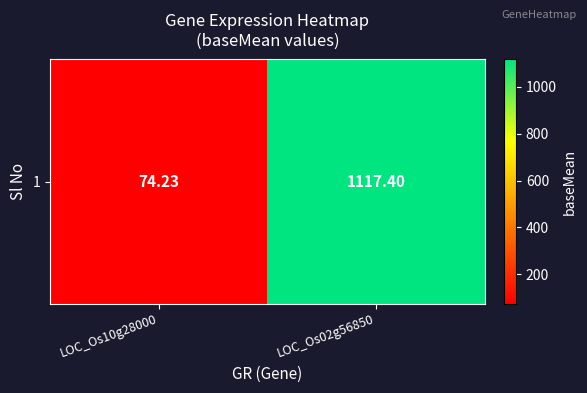

What is the maximum value shown in the chart?

1117.4